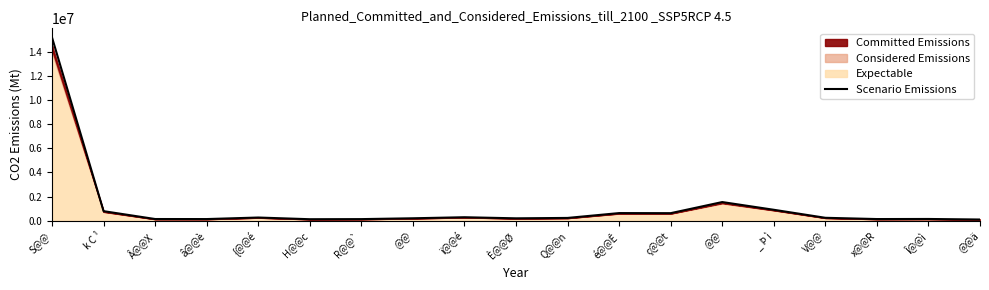

Rank the categories by value from highest to lowest.

S@@, @@, _ Þ ì, k C ¹, é@@Ê, ç@@t, ï@@é, {@@é, V@@, Q@@n, @@, È@@Ø, Î@@ì, Â@@X, x@@R, â@@è, R@@`, H@@c, @@ä